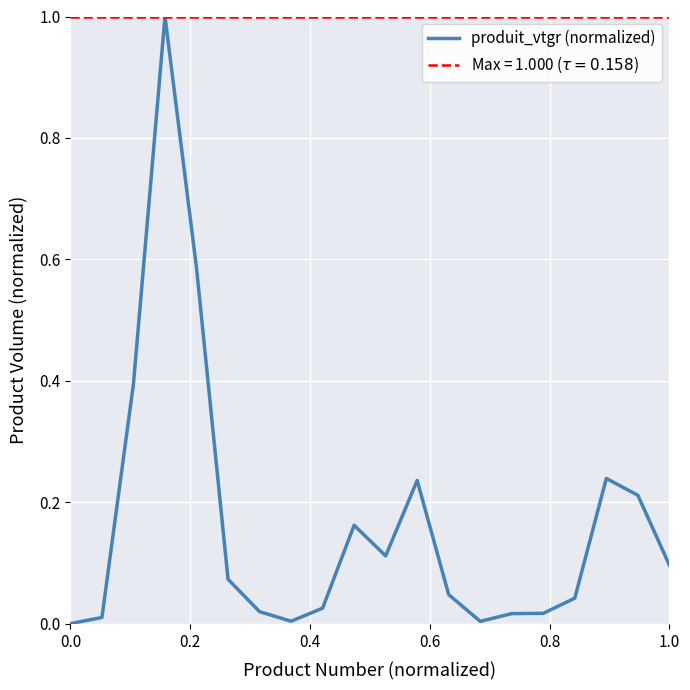

What is the highest value of the produit_vtgr (normalized) series?

1.0